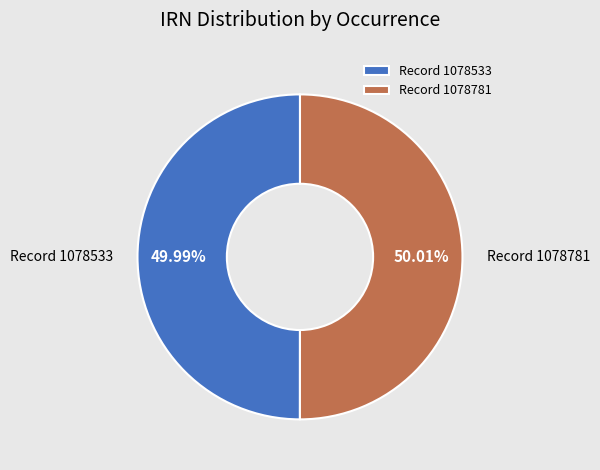

Combined, do Record 1078781 and Record 1078533 account for over 50%?

Yes